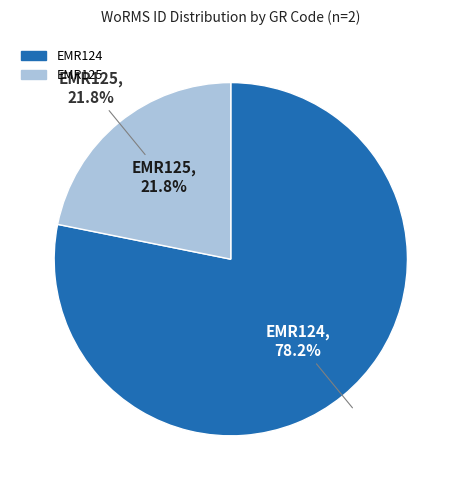

What is the ratio of the value at EMR124 to the value at EMR125?

3.6